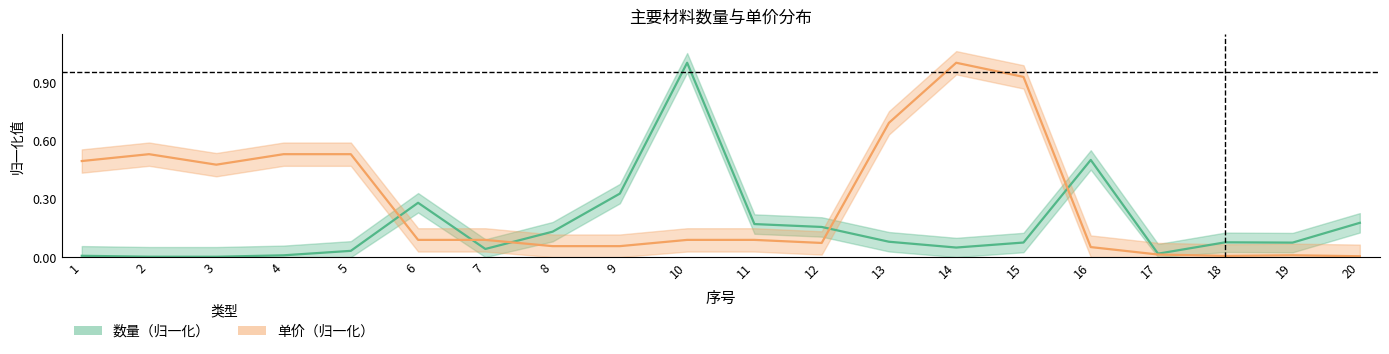

Rank the categories by 数量 value from lowest to highest.

3, 2, 1, 4, 17, 5, 7, 14, 19, 15, 18, 13, 8, 12, 11, 20, 6, 9, 16, 10